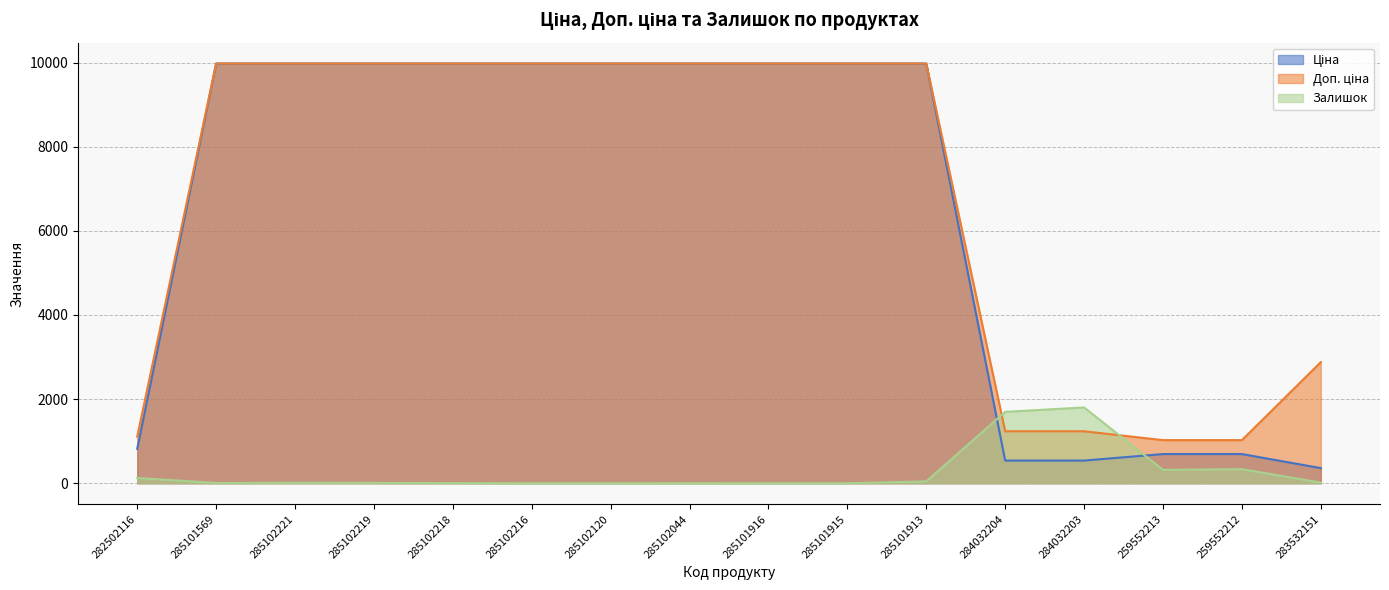

At which category is the sum across all series the highest?

285101913